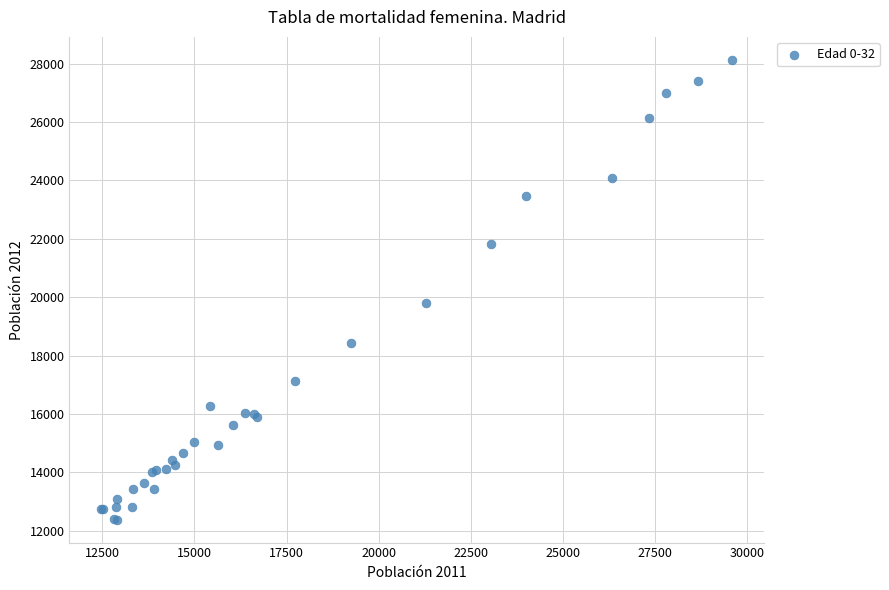

What Y value in the scatter plot is closest to 20256?

19813